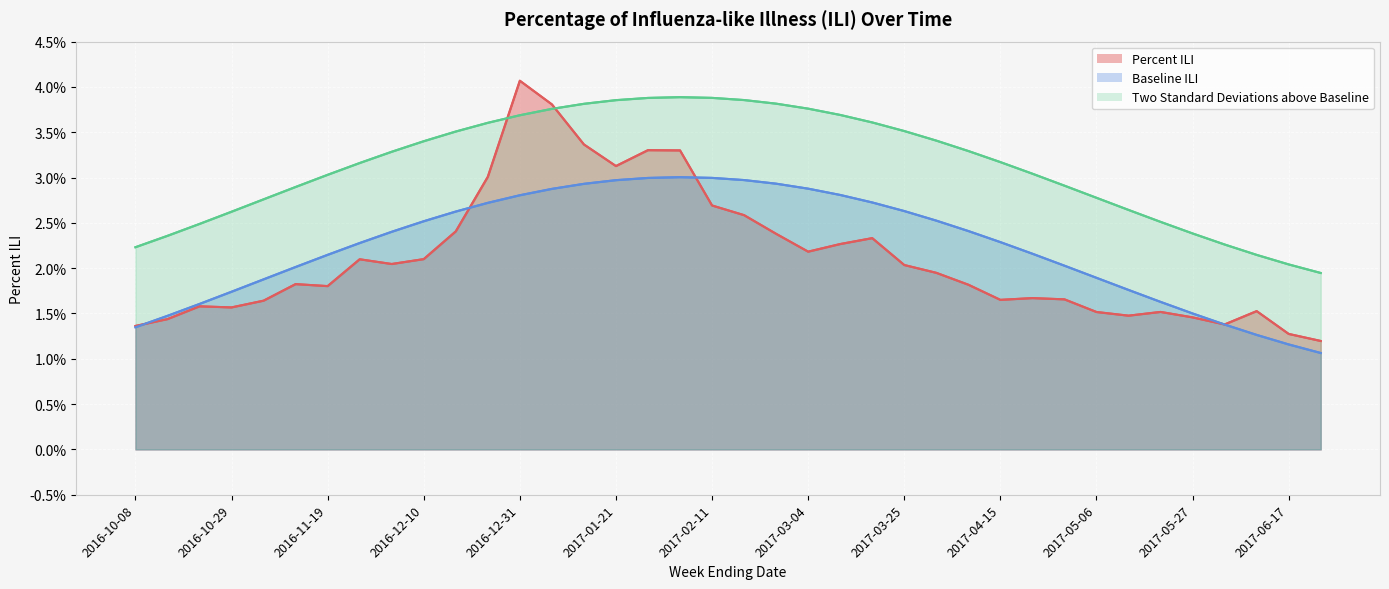

What is the sum of all Baseline ILI values?

0.9